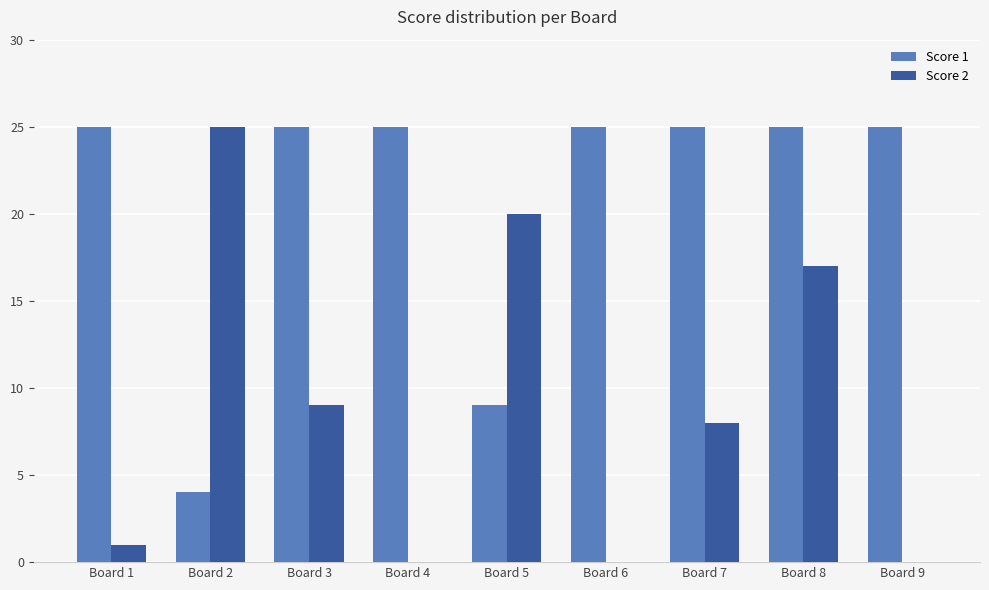

Reading left to right, extract all data points from this chart.

Score 1: 25	4	25	25	9	25	25	25	25
Score 2: 1	25	9	0	20	0	8	17	0